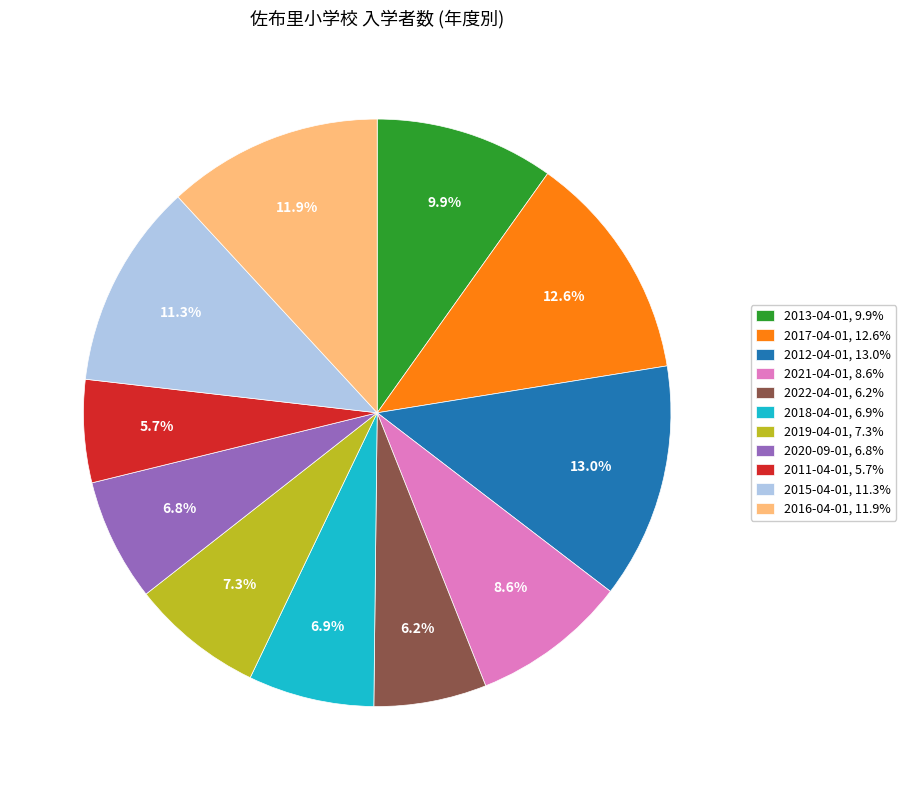

Between 2012-04-01 and 2013-04-01, which is larger?

2012-04-01